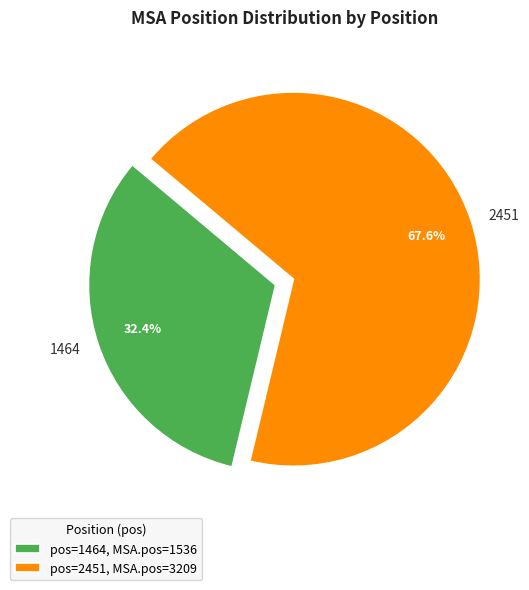

To the nearest percent, what is the difference between the 1464 and 2451 slice percentages?

35%